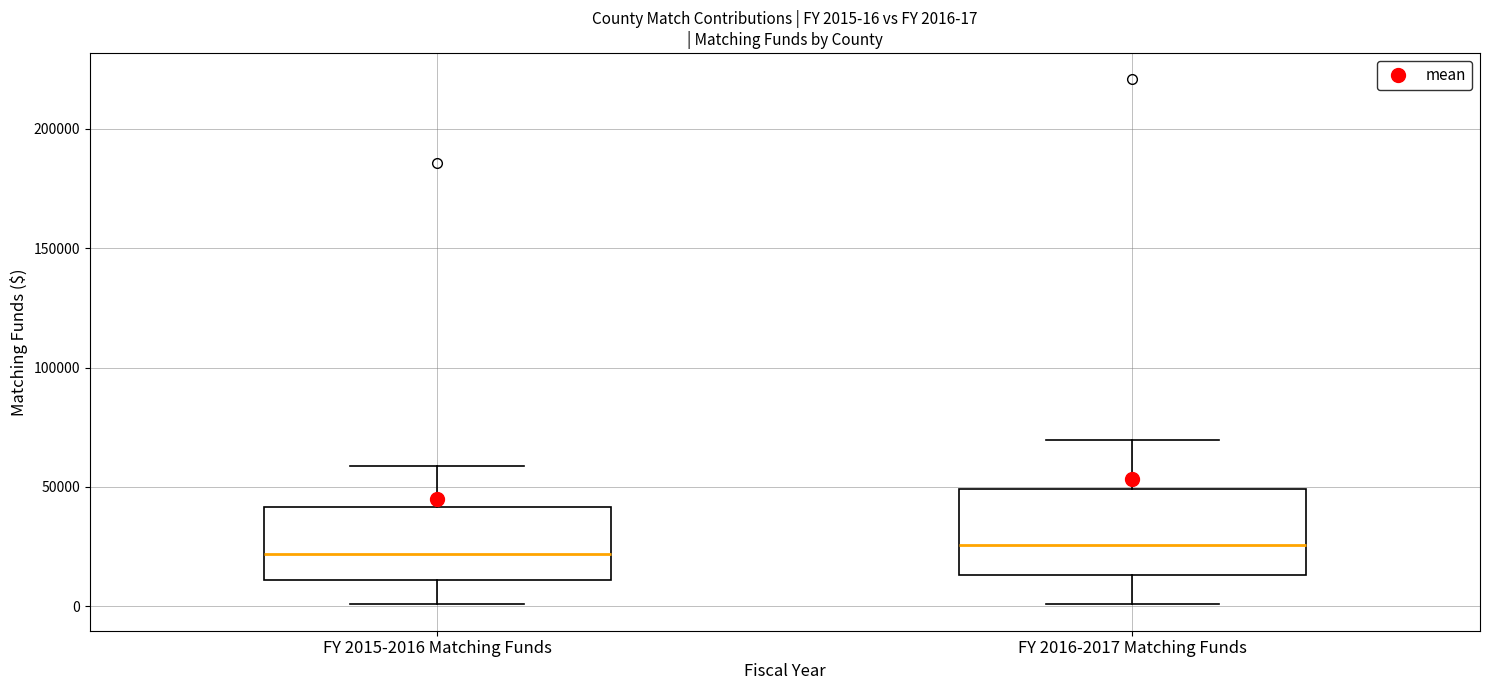

Which box is the tallest, from its lower edge to its upper edge?

FY 2016-2017 Matching Funds